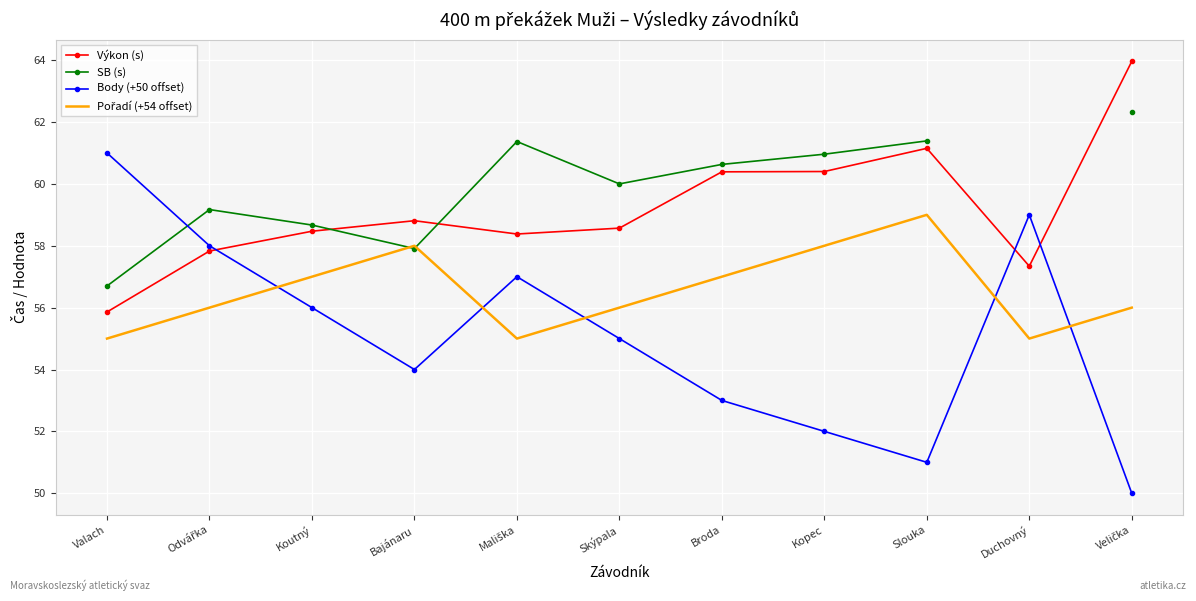

How many interior local peaks does the Body (+50 offset) series have?

2